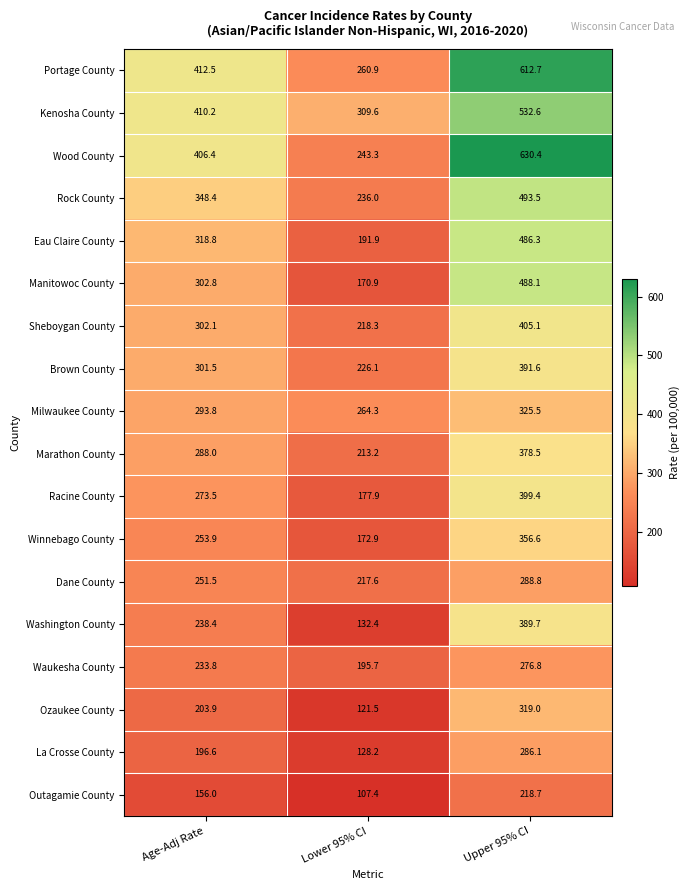

Rank the series at Upper 95% CI from highest to lowest value.

Wood County, Portage County, Kenosha County, Rock County, Manitowoc County, Eau Claire County, Sheboygan County, Racine County, Brown County, Washington County, Marathon County, Winnebago County, Milwaukee County, Ozaukee County, Dane County, La Crosse County, Waukesha County, Outagamie County